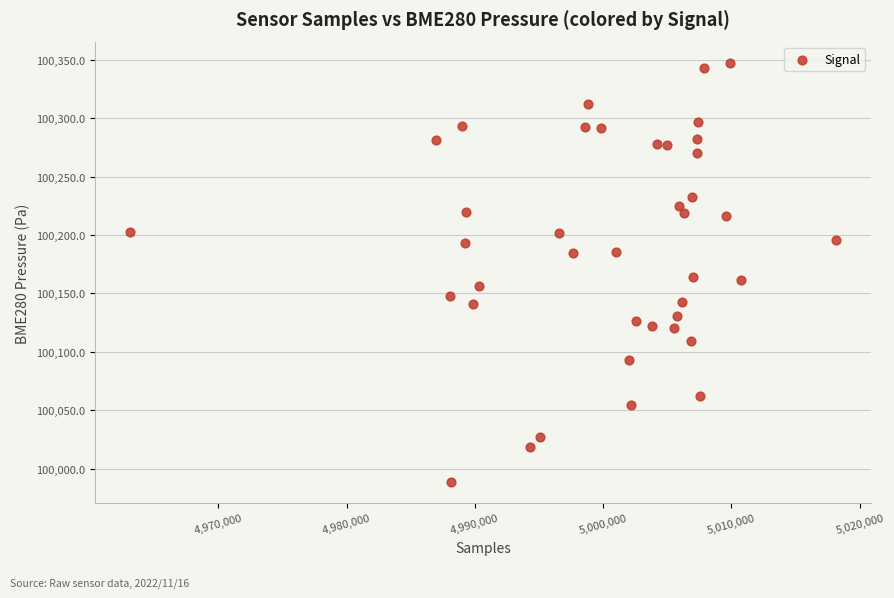

What is the range of X values (max minus min)?

55025.0